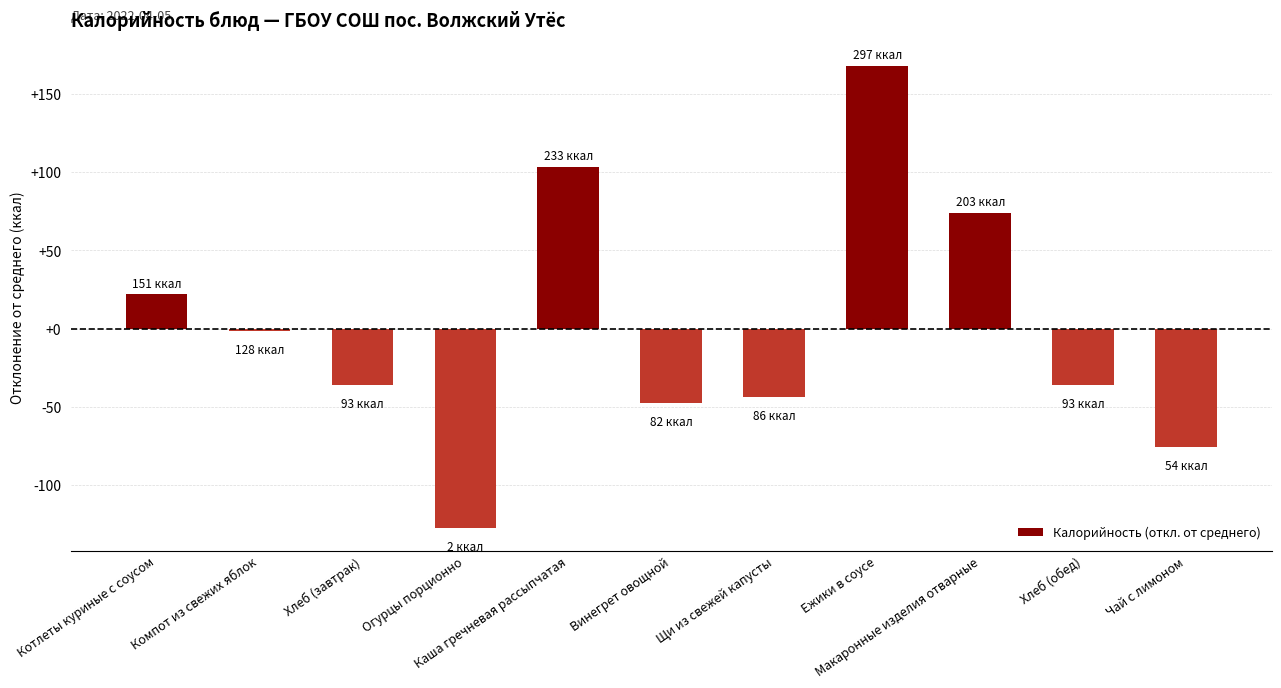

Reading right to left, what are all the values shown in this chart?

-75.6	-36.1	74.1	168.1	-43.5	-47.3	103.3	-127.3	-36.1	-1.5	21.8